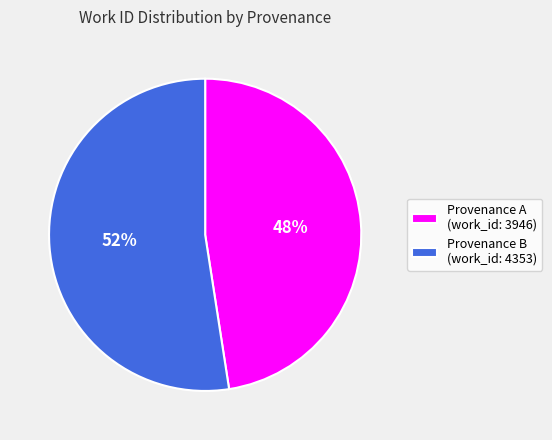

How many slices are in this pie chart?

2